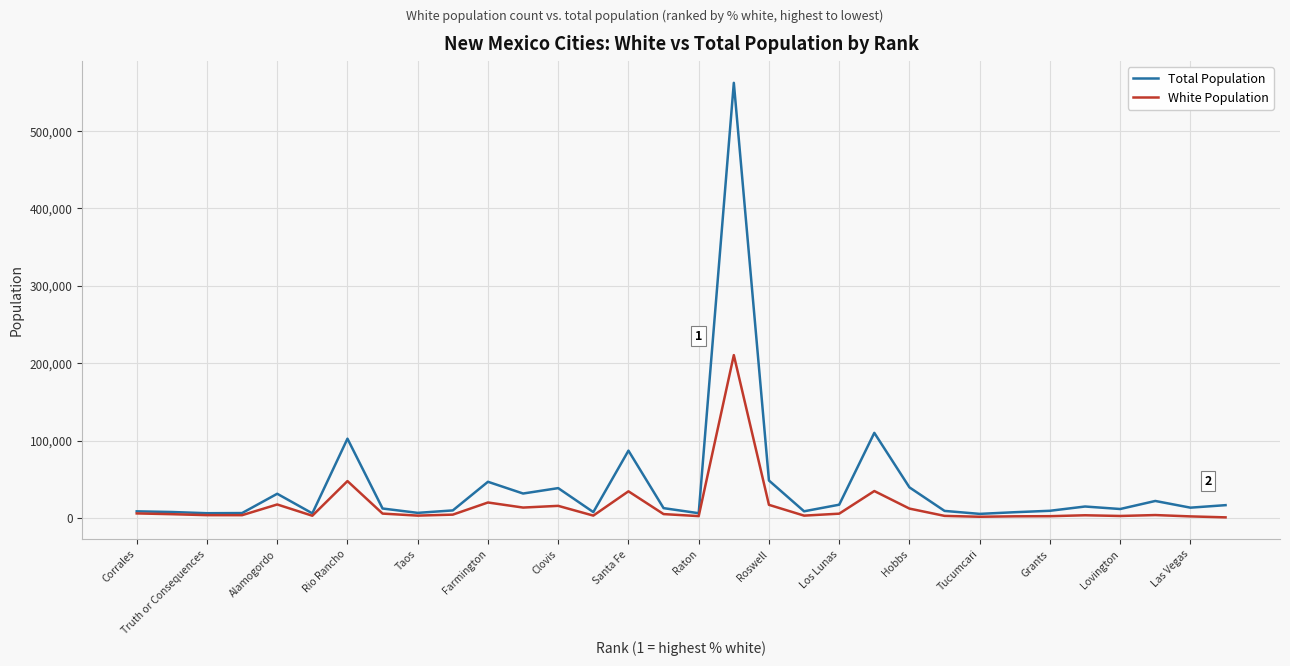

Rank the series by their maximum value, from lowest to highest.

White Population, Total Population